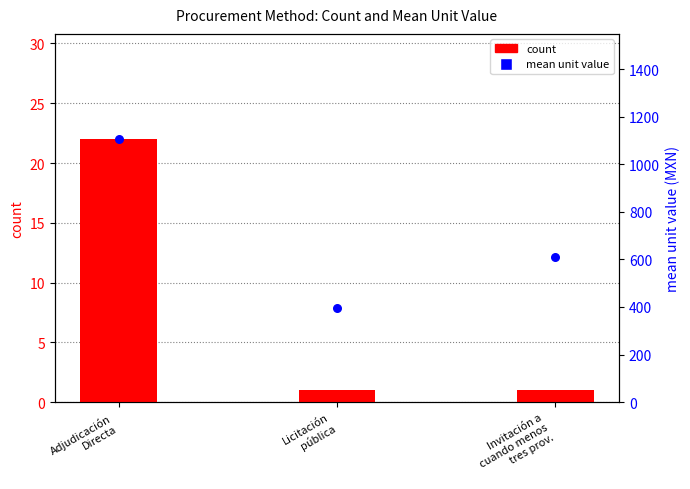

Which series contains the highest Y value?

mean unit value